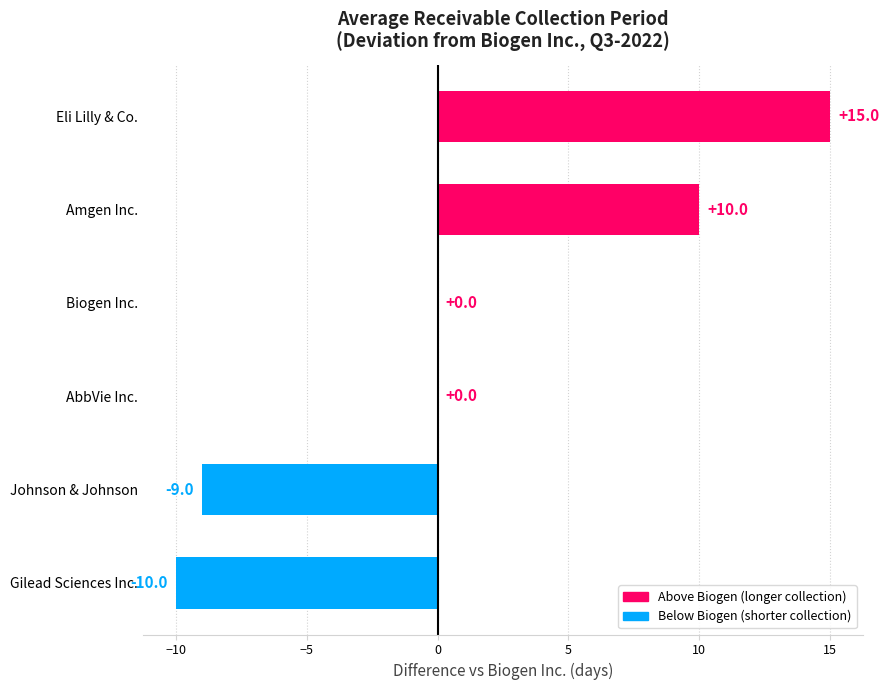

Reading bottom to top, extract all data points from this chart.

Gilead Sciences Inc.=-10	Johnson & Johnson=-9	AbbVie Inc.=0	Biogen Inc.=0	Amgen Inc.=10	Eli Lilly & Co.=15